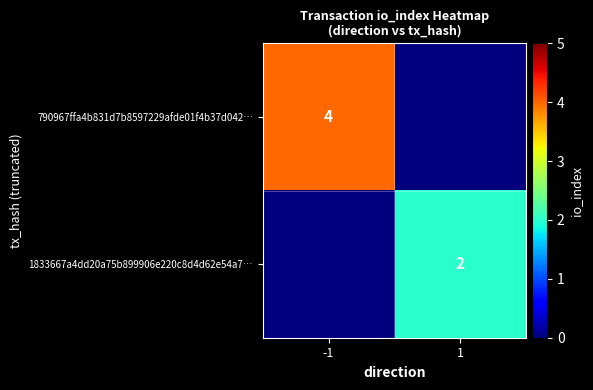

The 790967ffa4b831d7b8597229afde01f4b37d042… series shows 4 at -1. True or false?

True